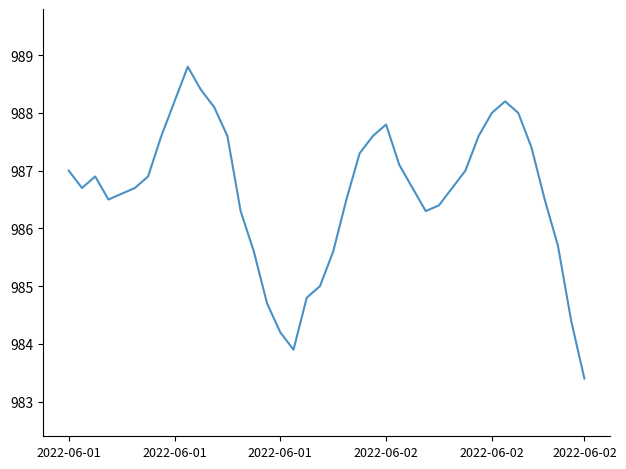

What is the maximum value shown in the chart?

988.8